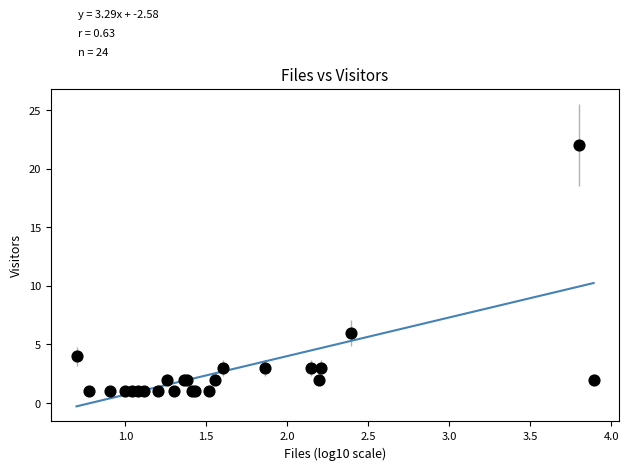

What Y value in the scatter plot is closest to 11?

6